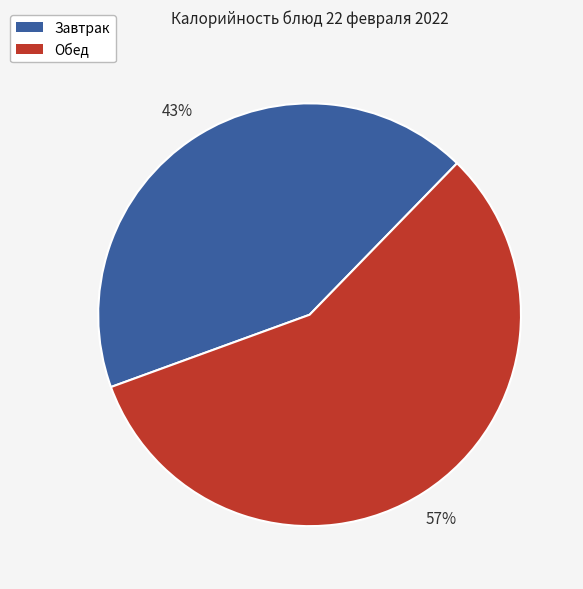

Does any single category account for the majority?

Yes